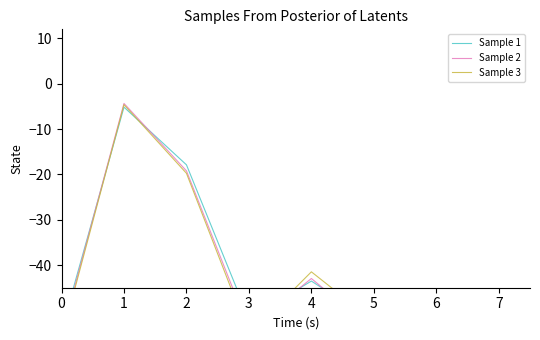

List the labels in order of Sample 2 value, smallest first.

0, 5, 6, 3, 7, 4, 2, 1